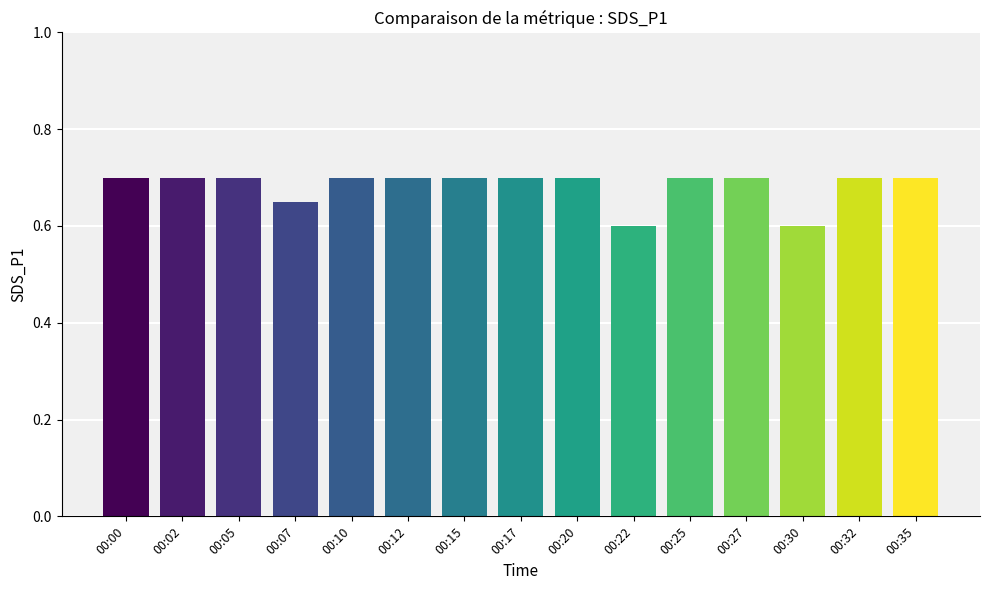

How many values are between 0 and 1?

15